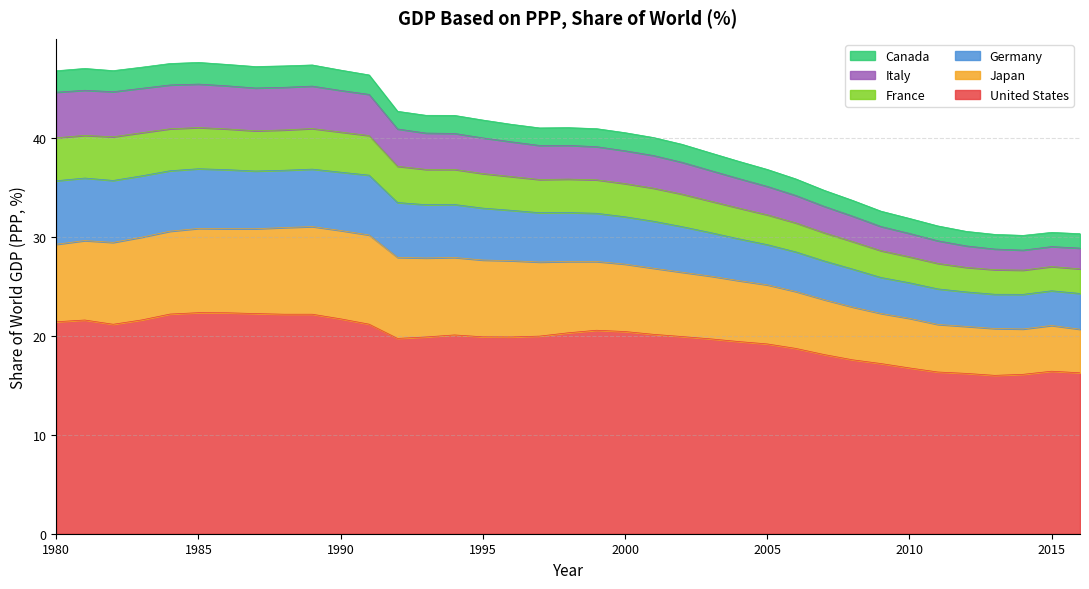

How many categories are shown in the chart?

37